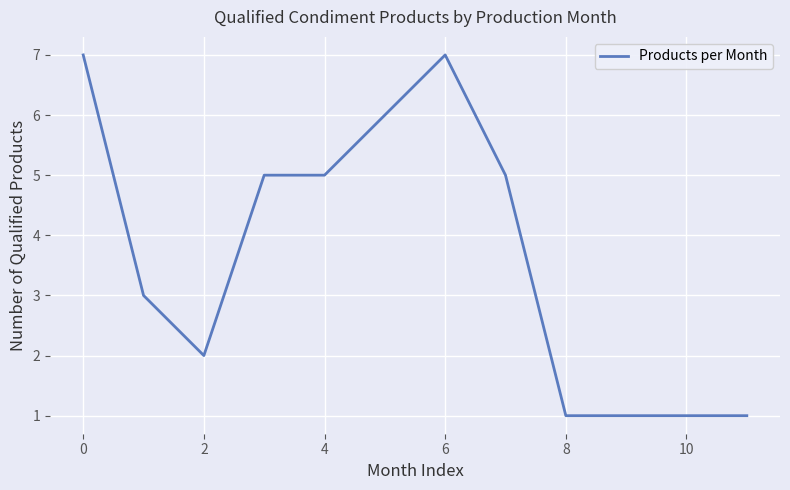

What is the maximum value shown in the chart?

7